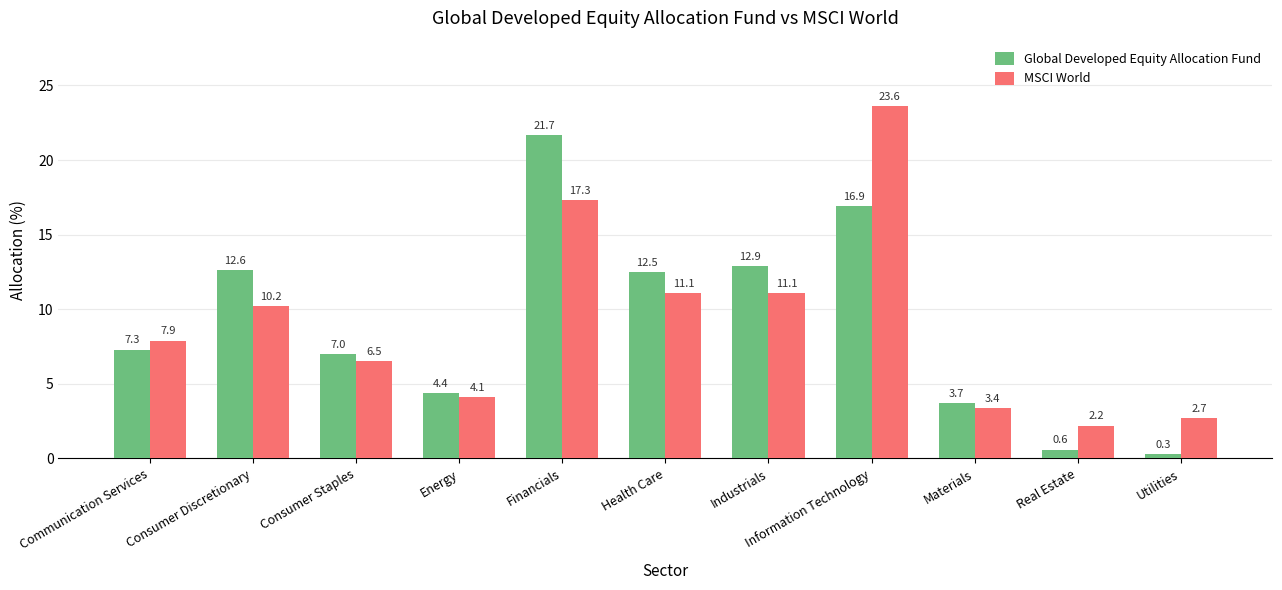

What is the minimum value for MSCI World?

2.2